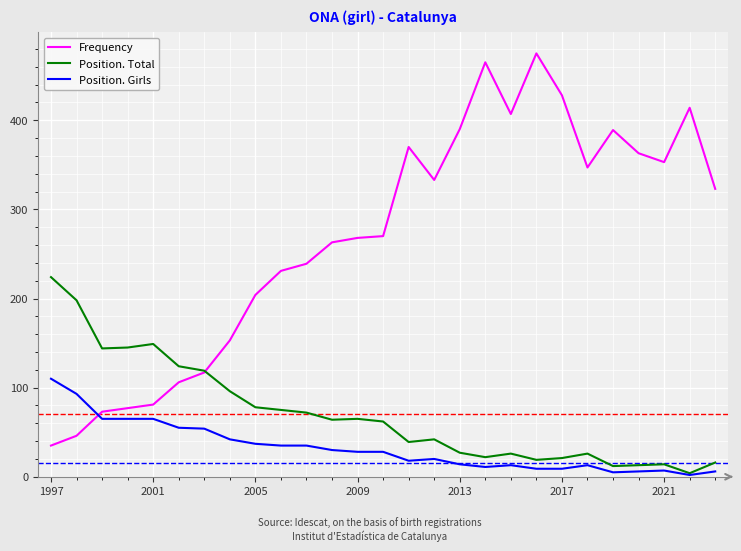

True or false: Position. Girls and Frequency intersect in this chart.

True